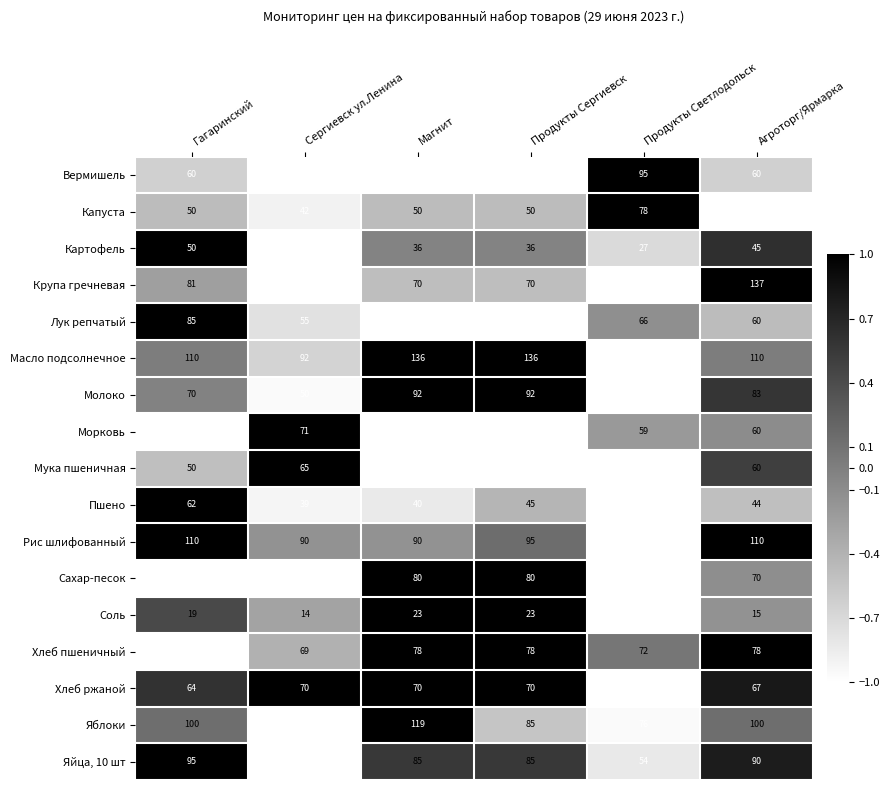

Which series changed the most between Магнит and Продукты Сергиевск?

Яблоки